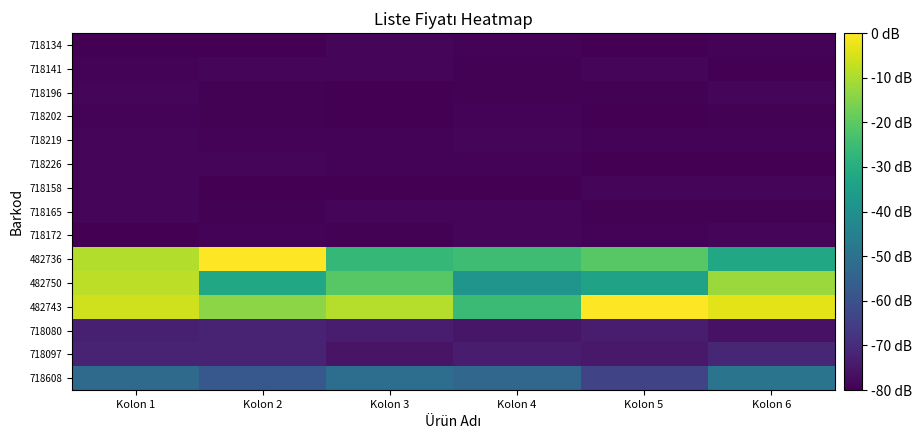

Rank the series by their maximum value, from highest to lowest.

482743, 482736, 482750, 718608, 718097, 718080, 718196, 718172, 718165, 718141, 718158, 718226, 718219, 718134, 718202